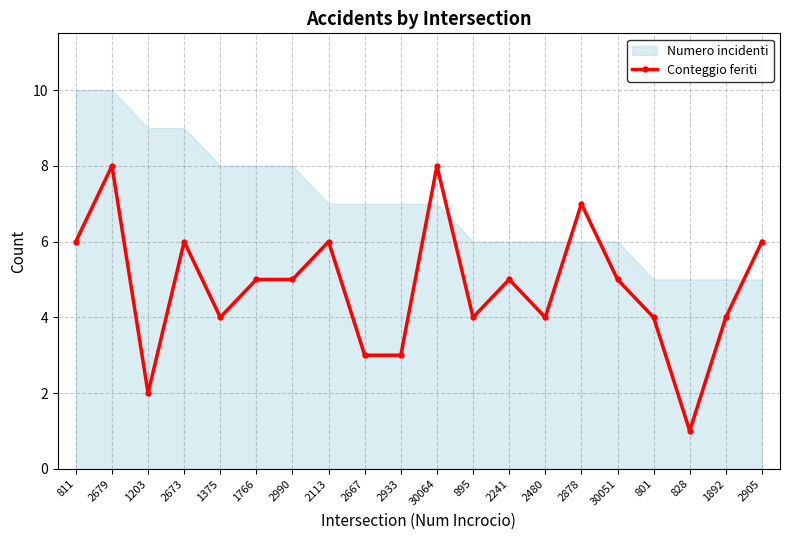

Reading right to left, extract all data points from this chart.

6	4	1	4	5	7	4	5	4	8	3	3	6	5	5	4	6	2	8	6